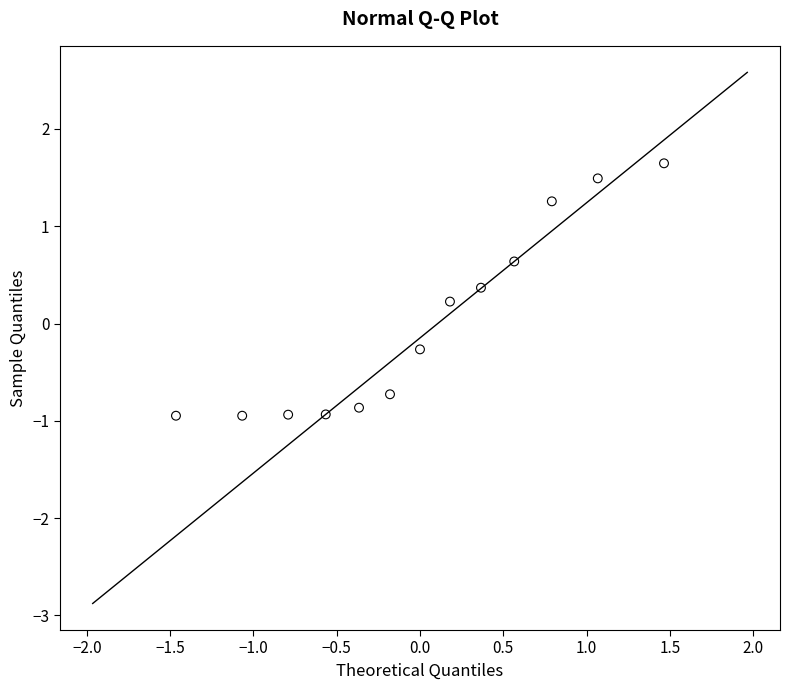

What is the range of Y values (max minus min)?

2.6